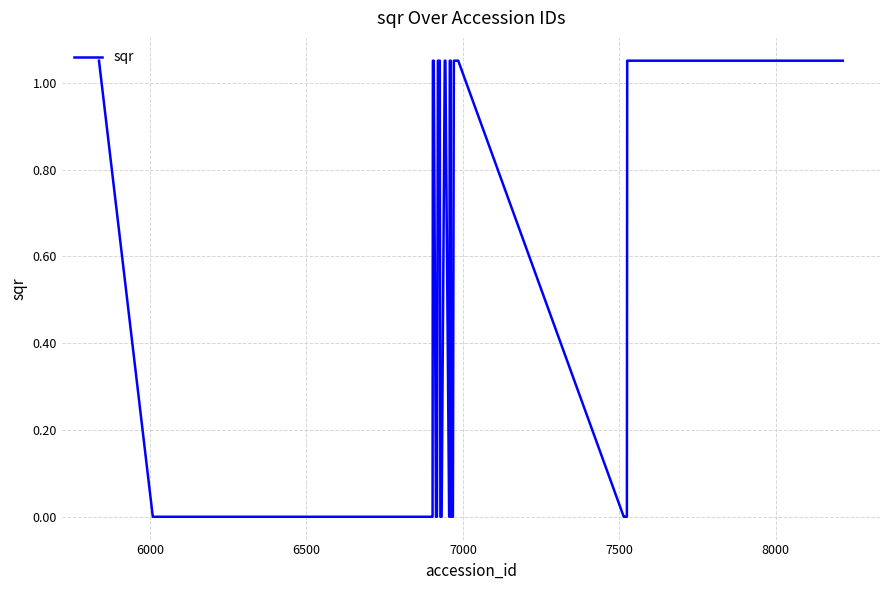

What is the difference between the maximum and minimum values?

1.0